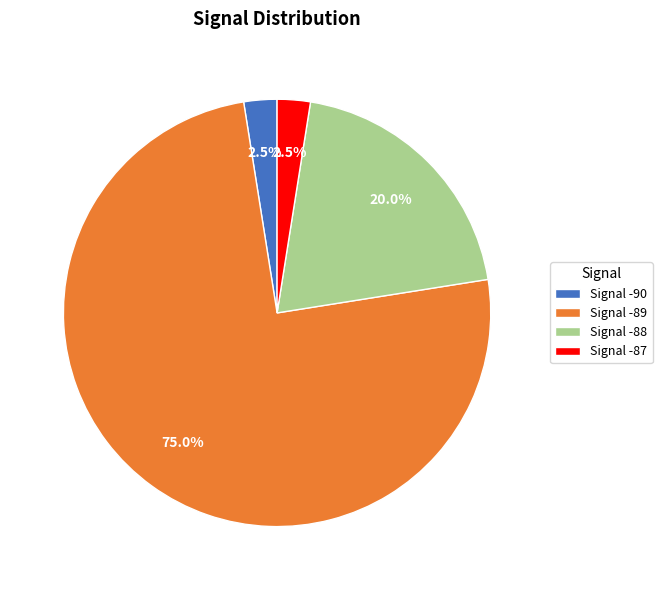

Is there any slice that represents more than half of the pie?

Yes